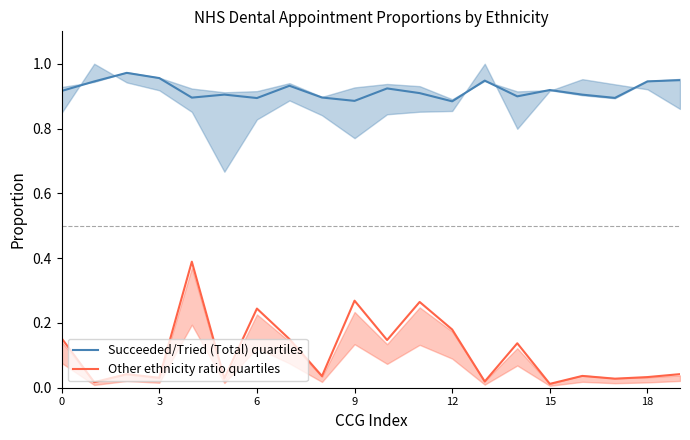

Is it true that Other ethnicity ratio quartiles equals 0.3 at 12?

False